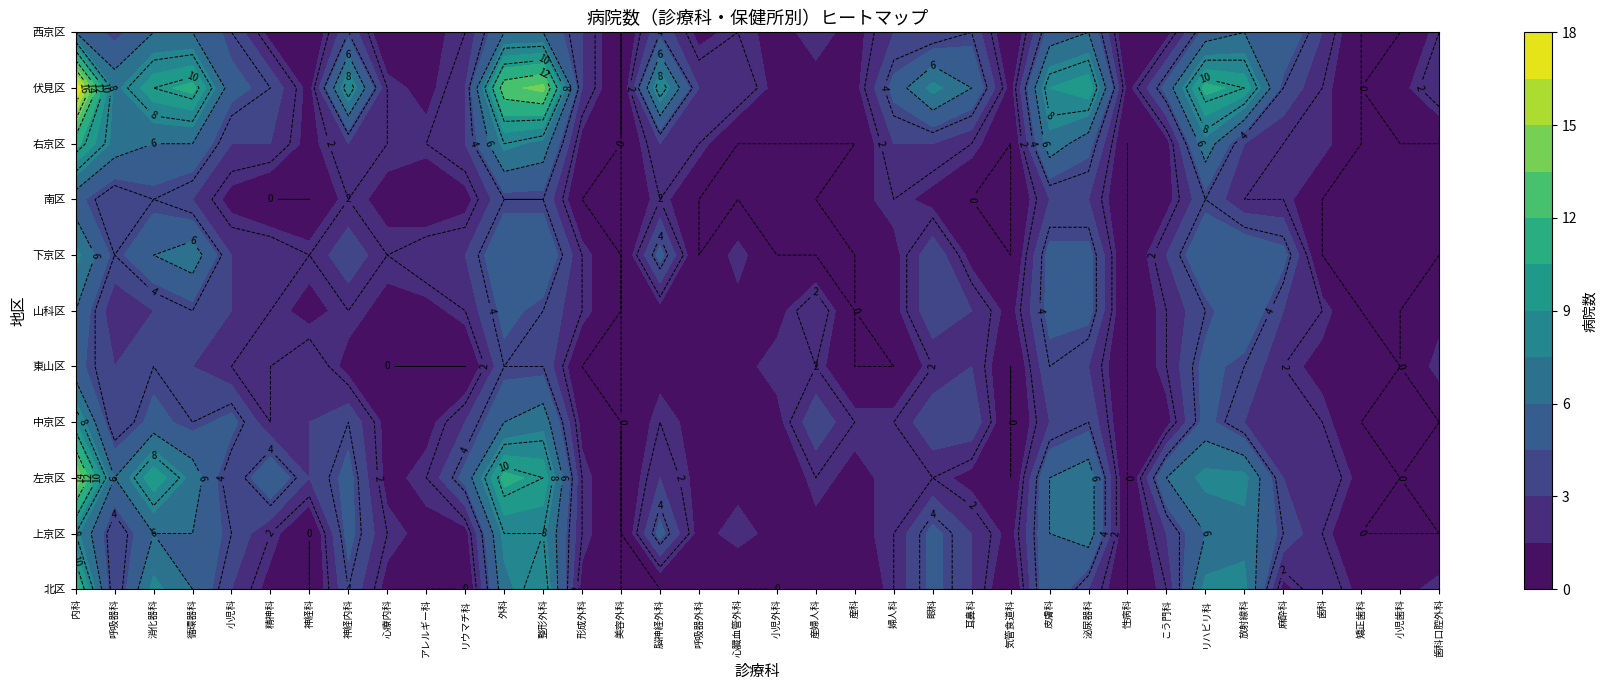

Which has a higher value, 13 or 10?

13